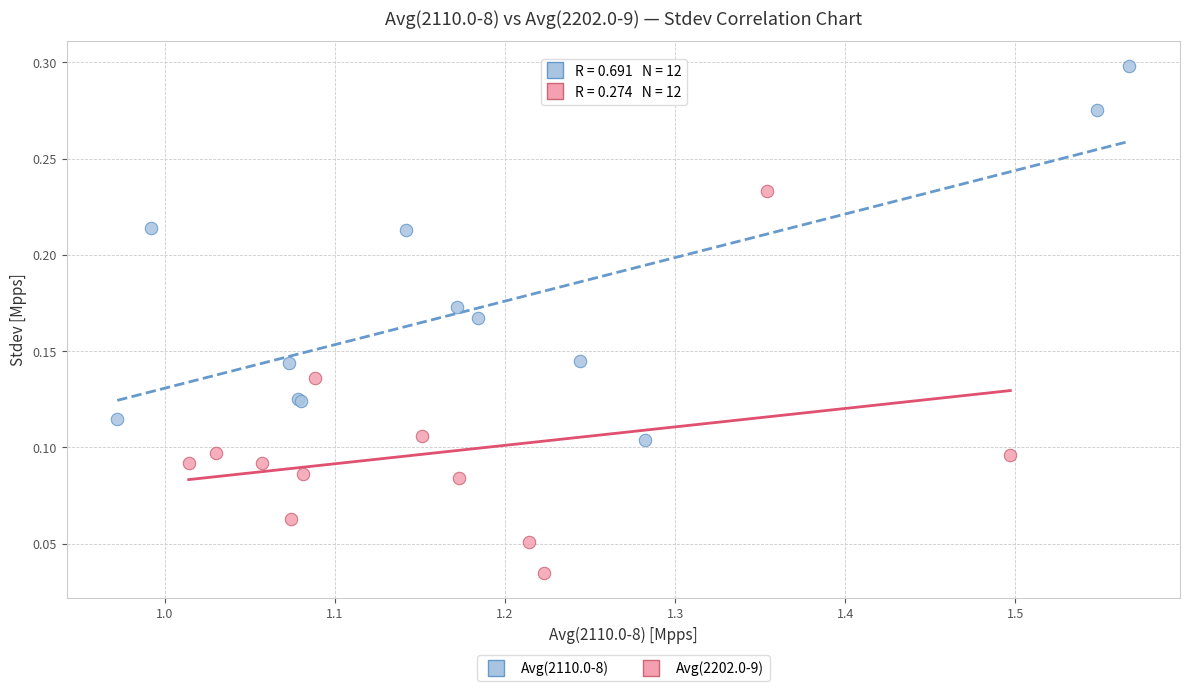

Which series reaches the minimum Y coordinate?

Avg(2202.0-9)